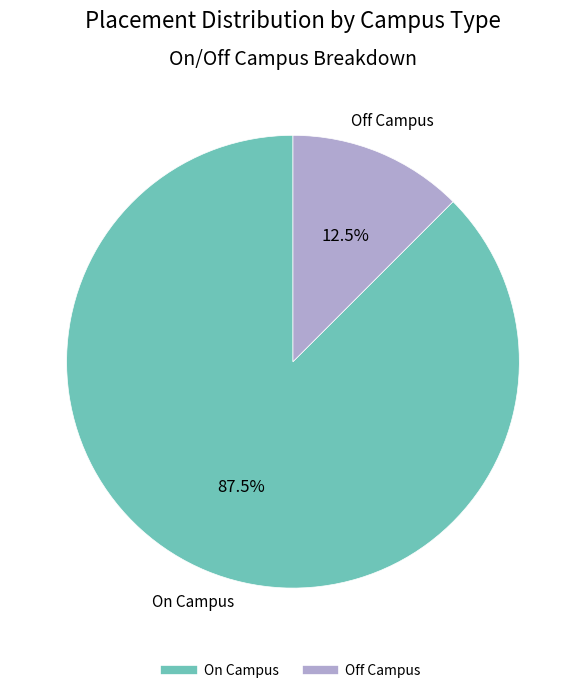

What is the ratio of the value at Off Campus to the value at On Campus?

0.1